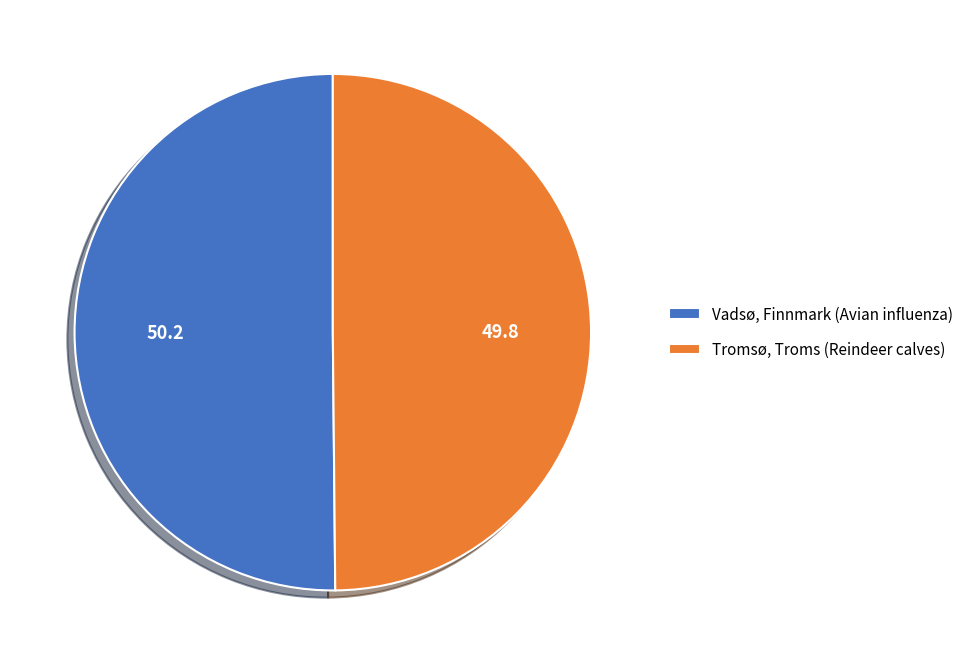

Do Vadsø, Finnmark (Avian influenza) and Tromsø, Troms (Reindeer calves) together represent more than half of the pie?

Yes